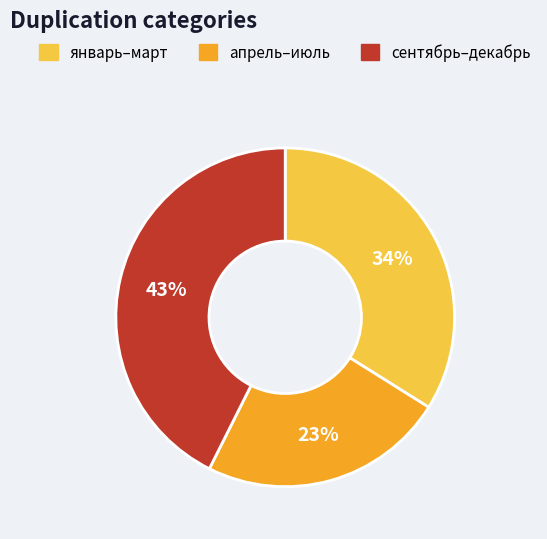

Between сентябрь–декабрь and апрель–июль, which is larger?

сентябрь–декабрь